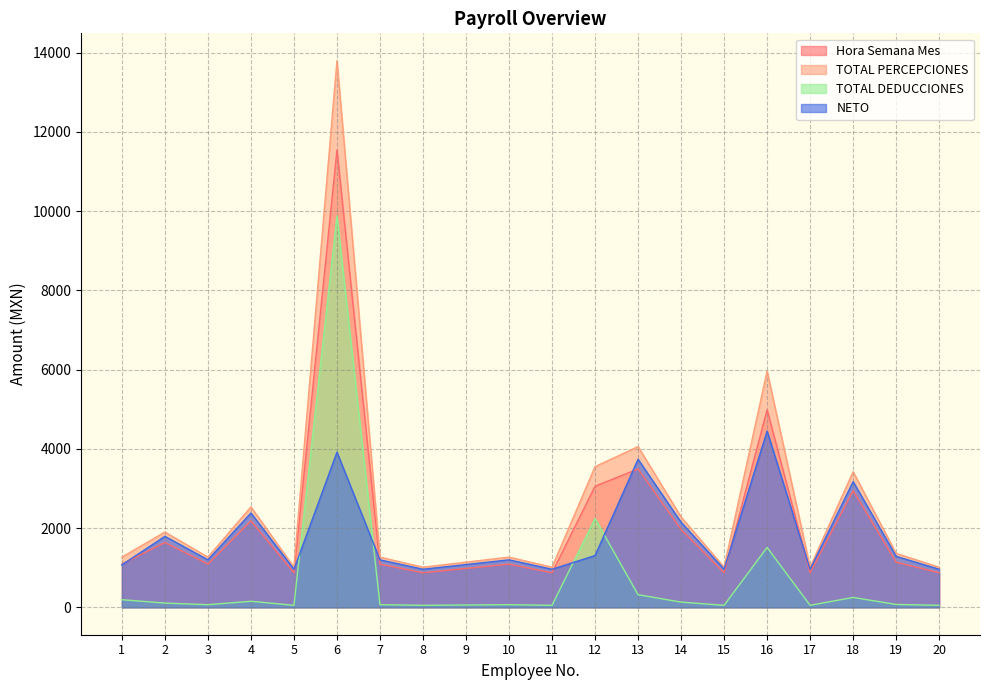

At which label does NETO reach its minimum?

17